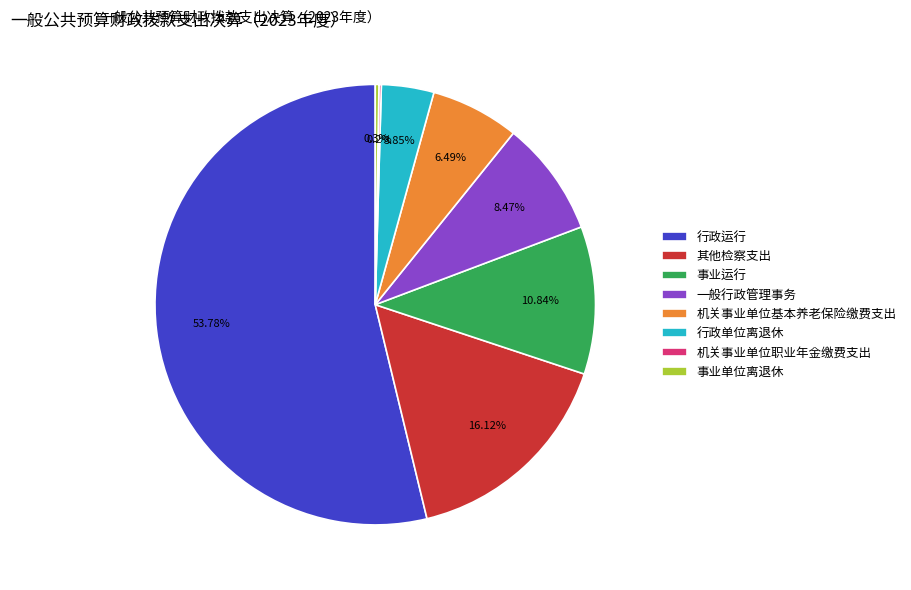

Which category has the biggest portion of the pie?

行政运行